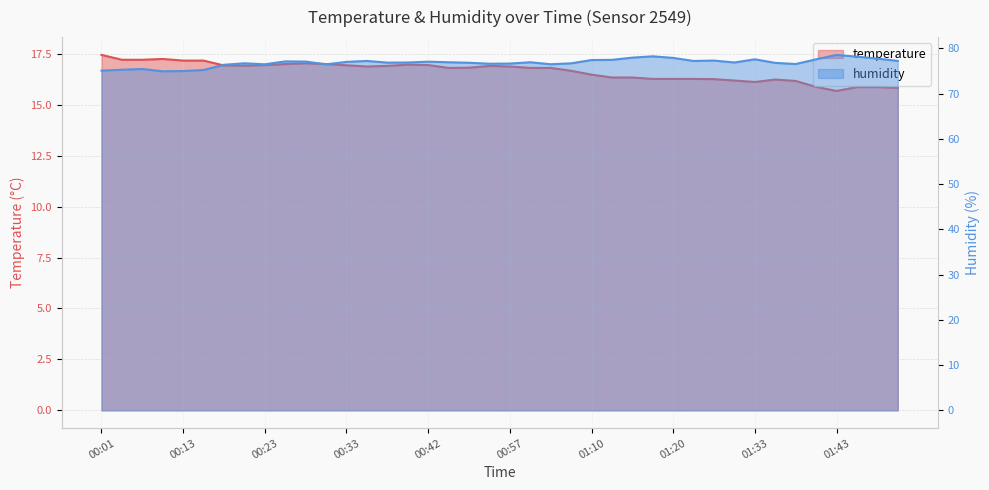

True or false: temperature and humidity intersect in this chart.

False